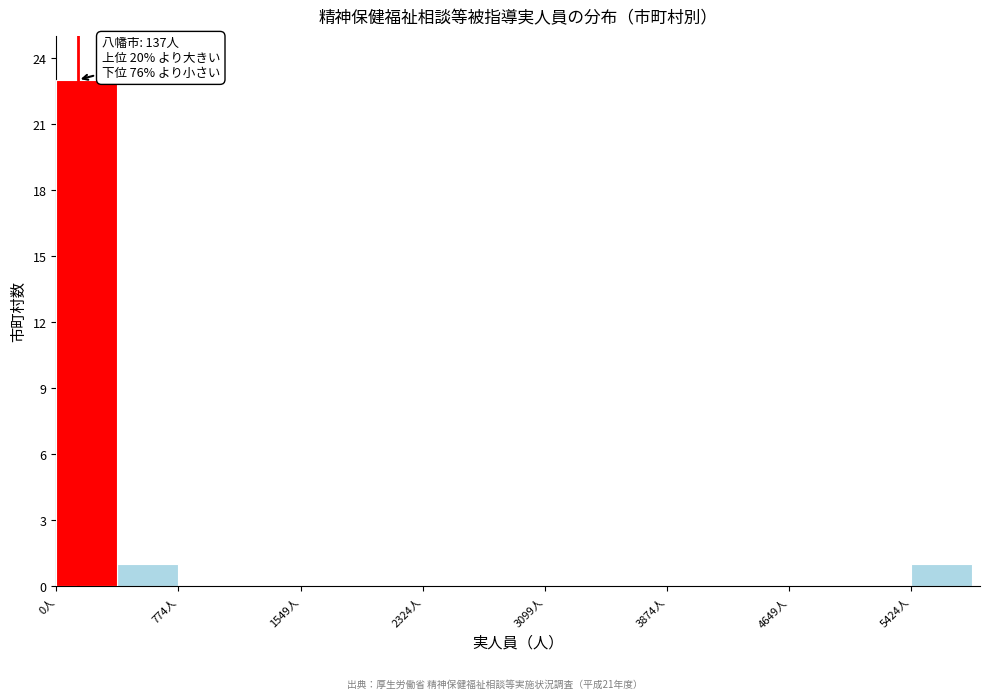

Around what value on the x-axis is the tallest bar? Give the approximate position of its centre, as read against the axis.

200